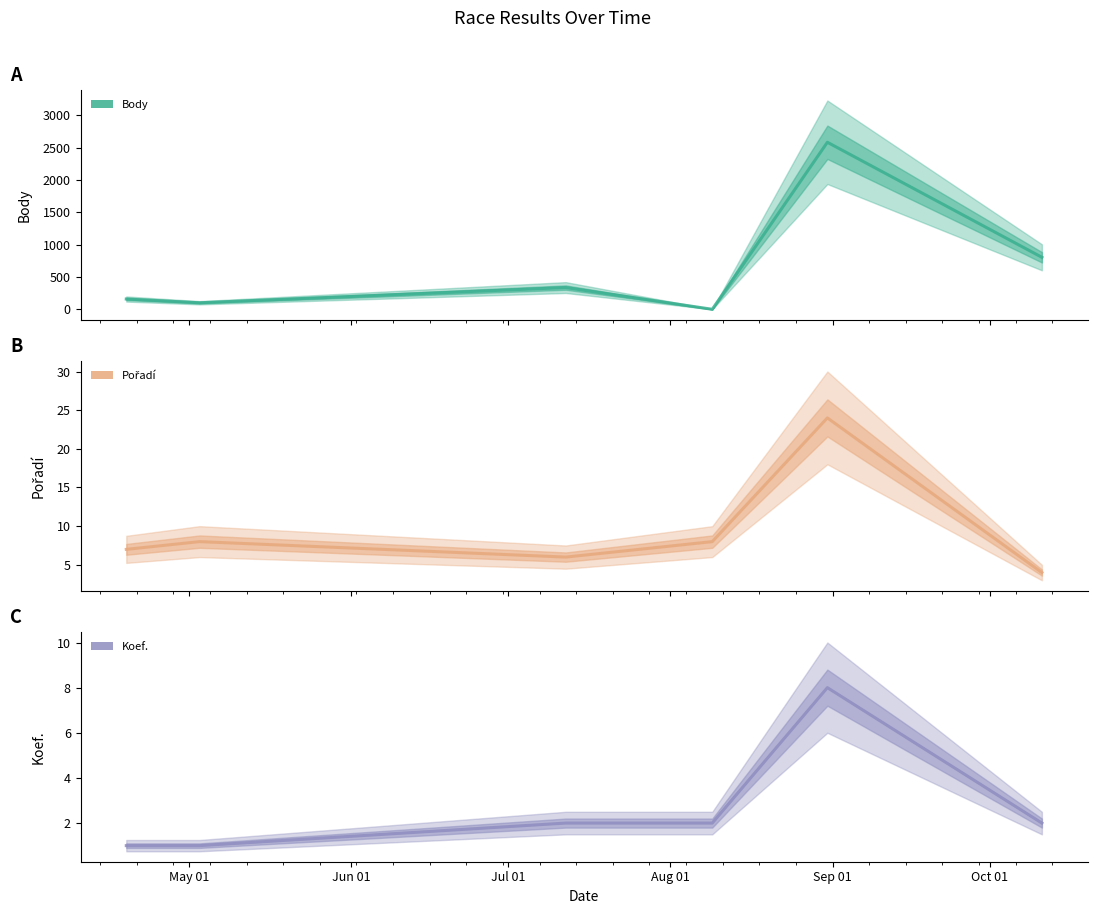

True or false: Body has more than 2 interior local peaks.

False